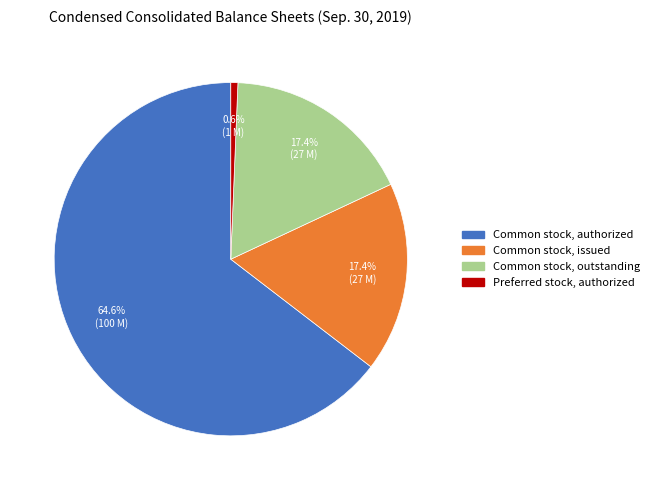

Which category has the biggest portion of the pie?

Common stock, authorized